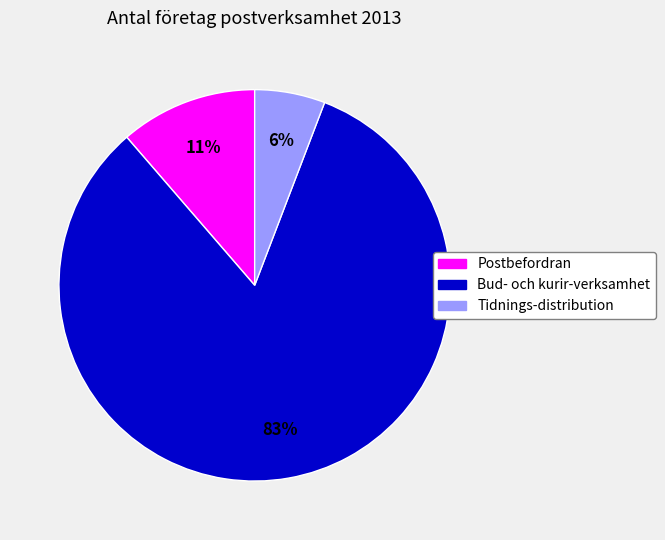

To the nearest percent, what is the difference between the largest and smallest slice percentages?

77%